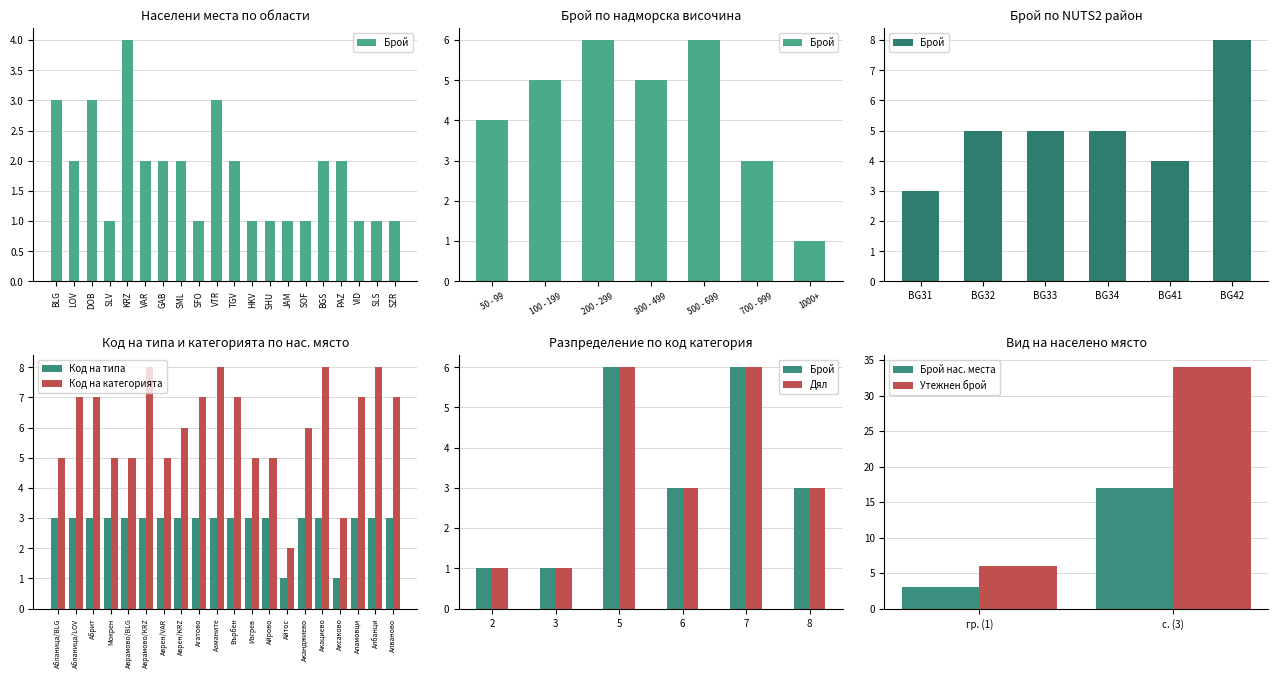

Does the chart contain any negative values?

No